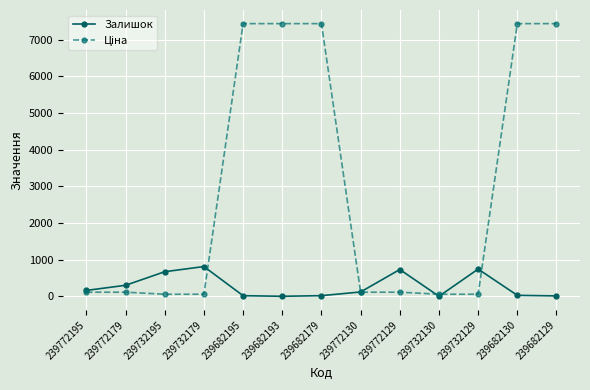

At which label is Залишок closest to 405?

239772179